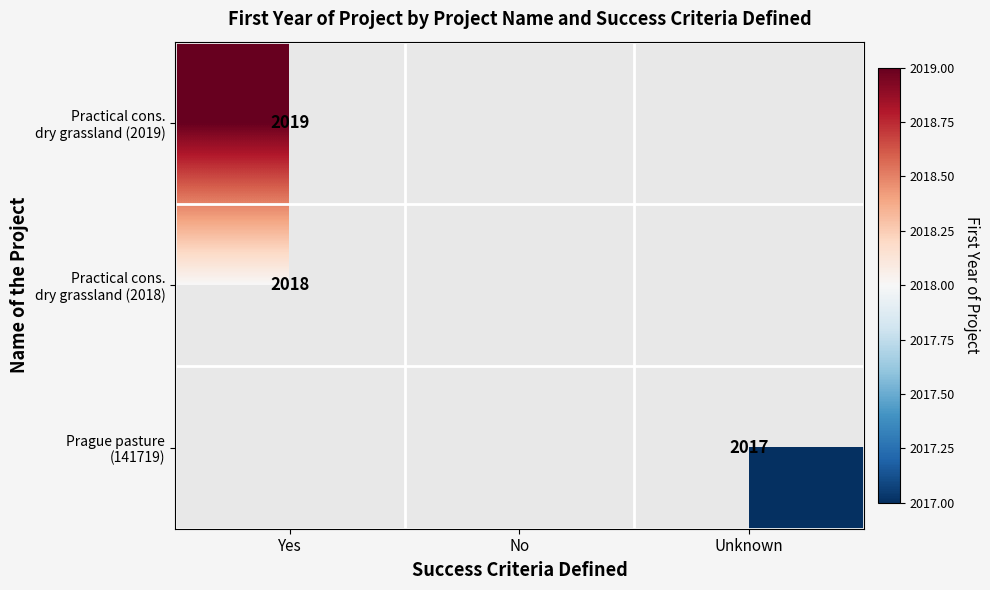

At which category does the chart reach its minimum across all series?

Unknown